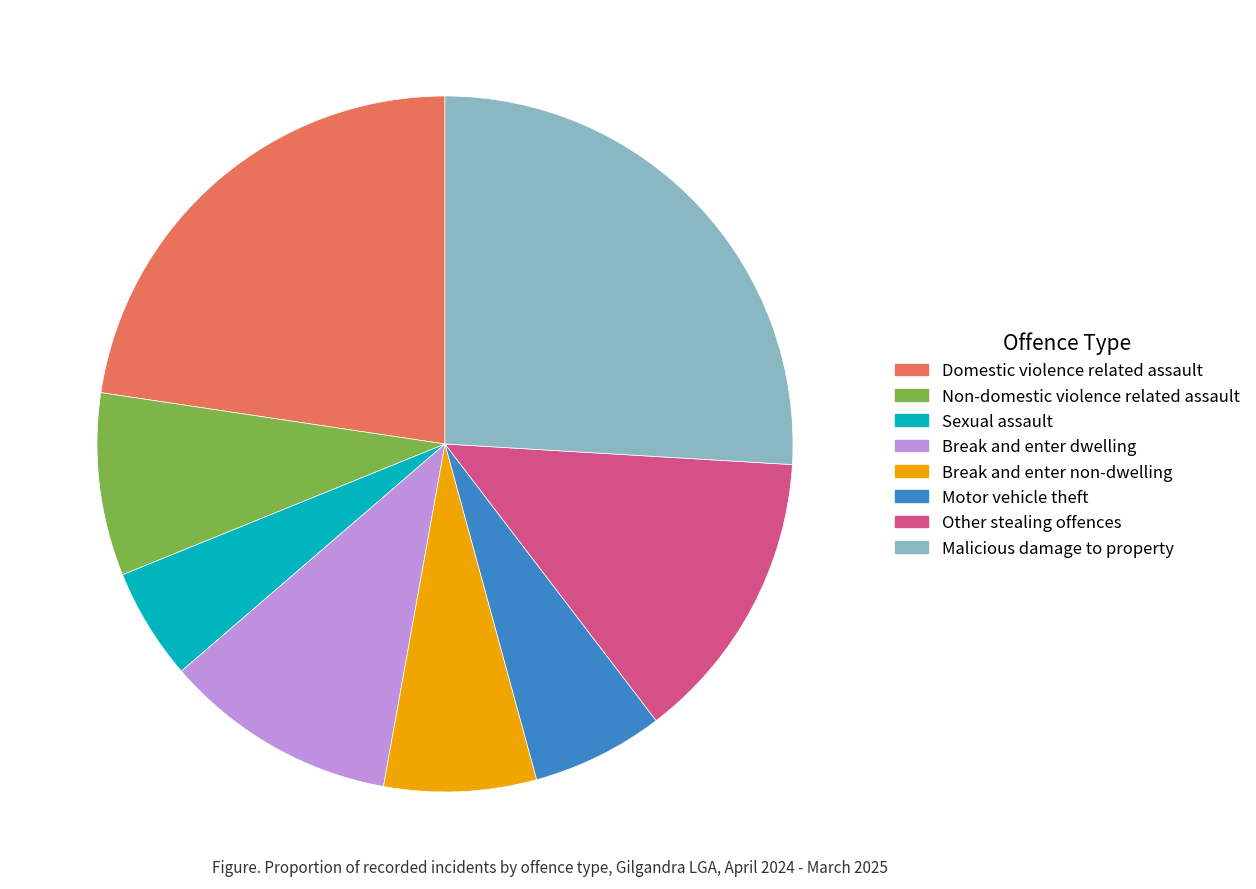

How many segments does this pie chart have?

8